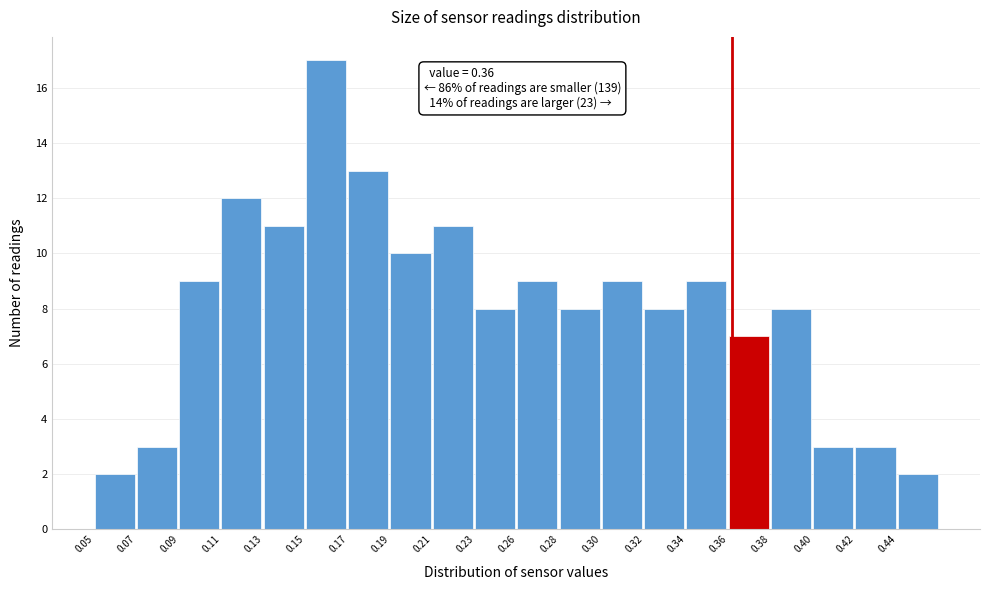

Reading right to left, list all the values displayed in this chart.

0.44=2	0.42=3	0.40=3	0.38=8	0.36=7	0.34=9	0.32=8	0.30=9	0.28=8	0.26=9	0.23=8	0.21=11	0.19=10	0.17=13	0.15=17	0.13=11	0.11=12	0.09=9	0.07=3	0.05=2